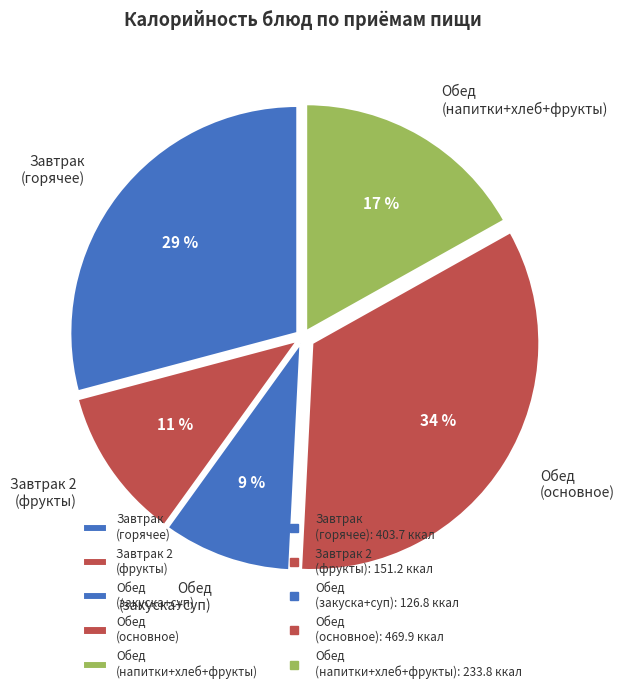

True or false: Обед (закуска+суп) accounts for 9% of the total.

True